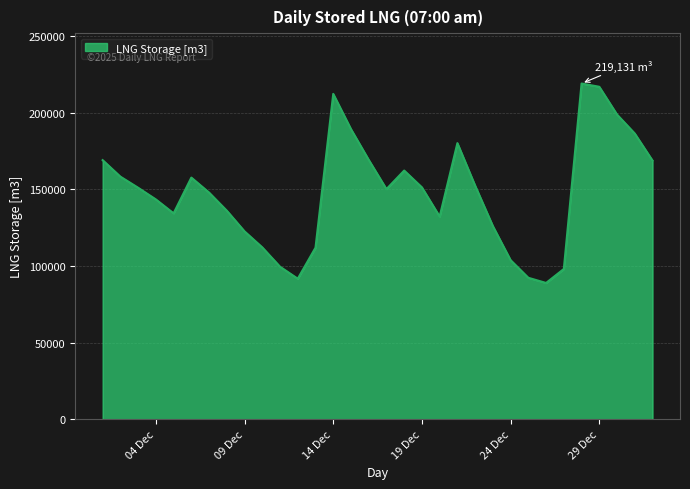

What is the difference between the second highest and minimum values?

128077.8